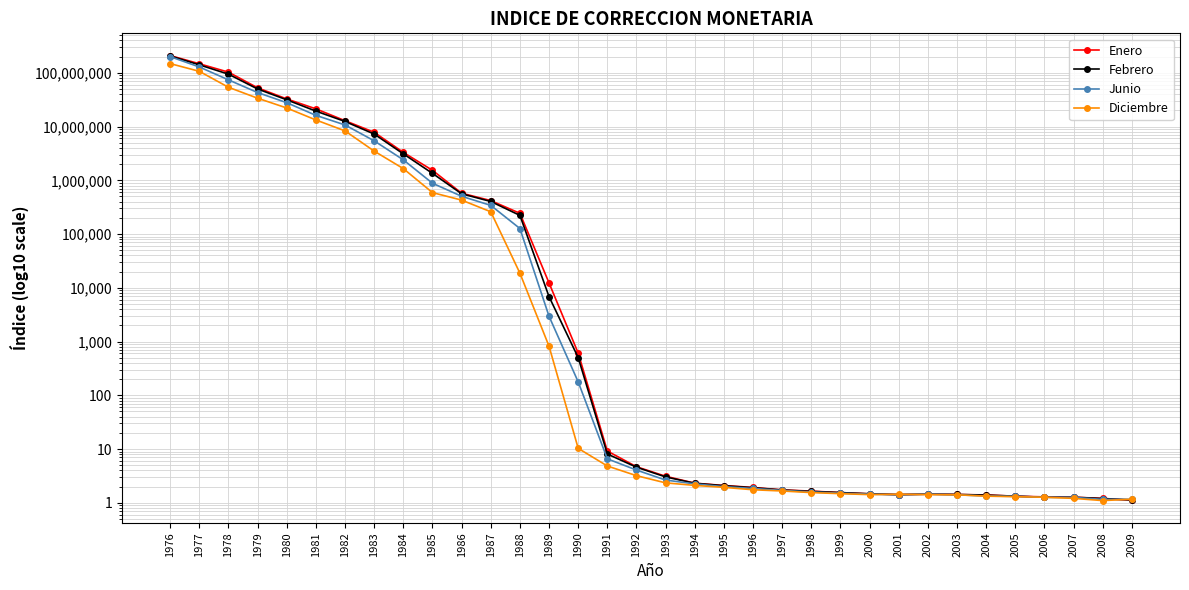

How many data points in Diciembre are less than 3?

17